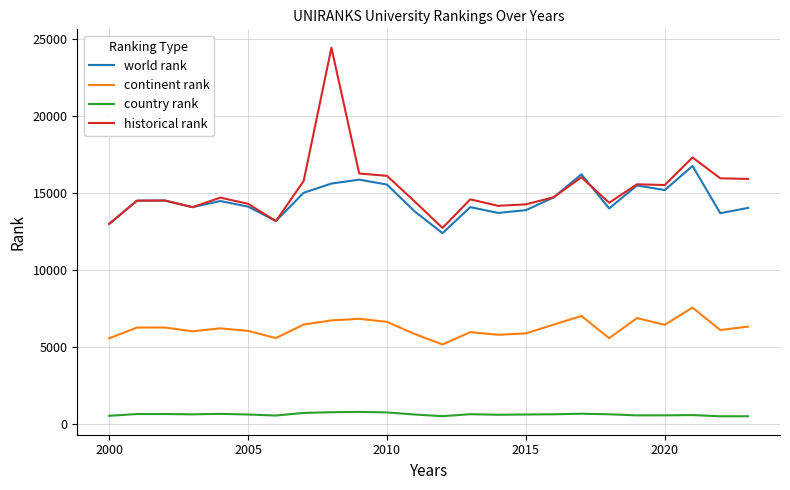

True or false: continent rank and country rank intersect in this chart.

False